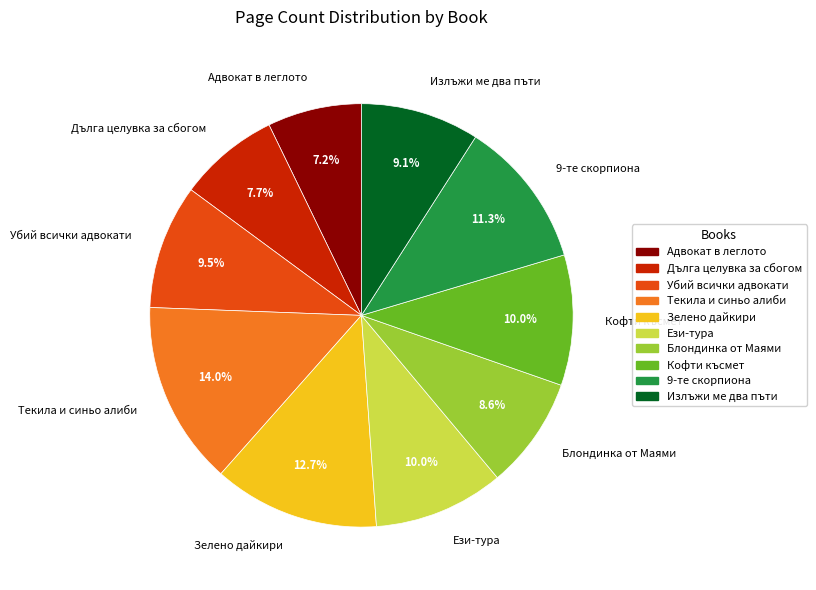

Does Излъжи ме два пъти represent more than half of the total?

No